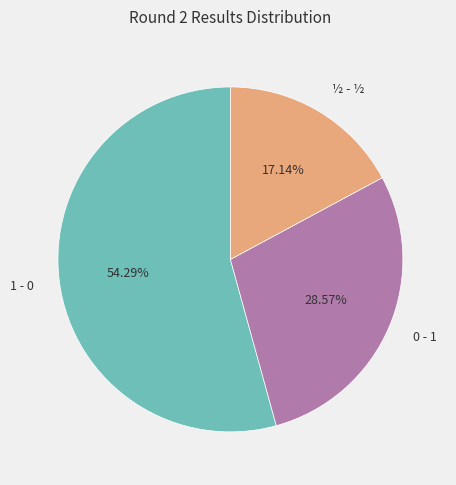

Which category accounts for the majority?

1 - 0